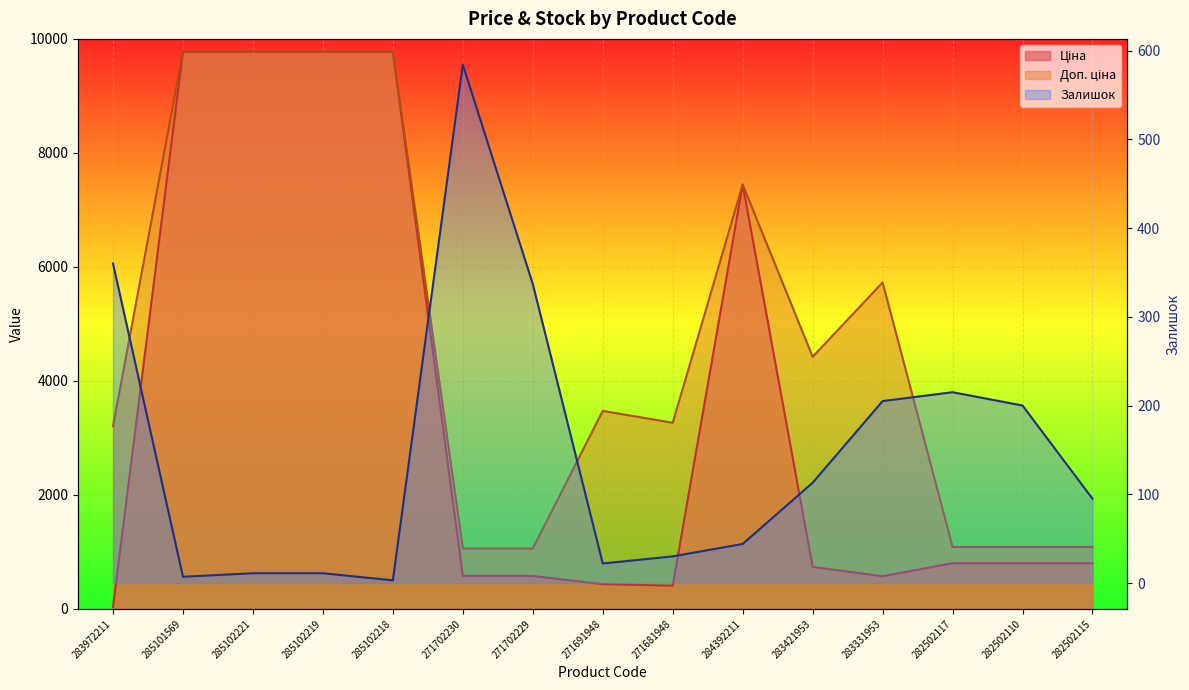

True or false: Залишок has more than 0 points higher than both neighbors.

True